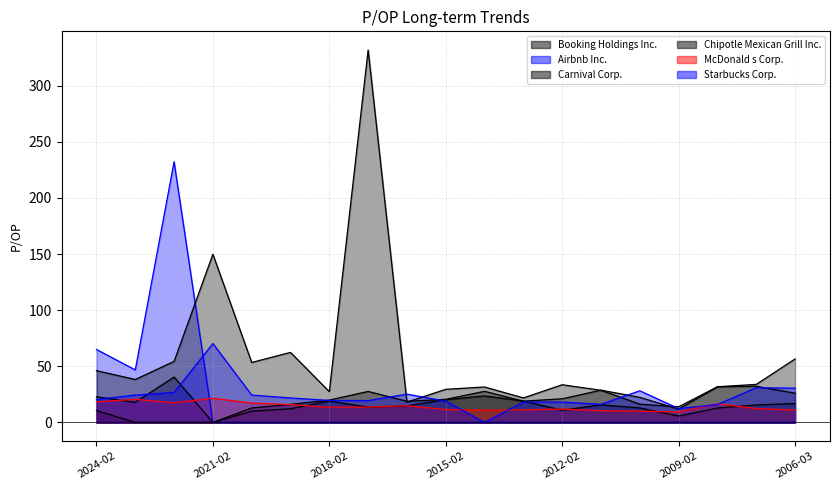

What is the value of the Carnival Corp. point at the 12th from the left?

19.1